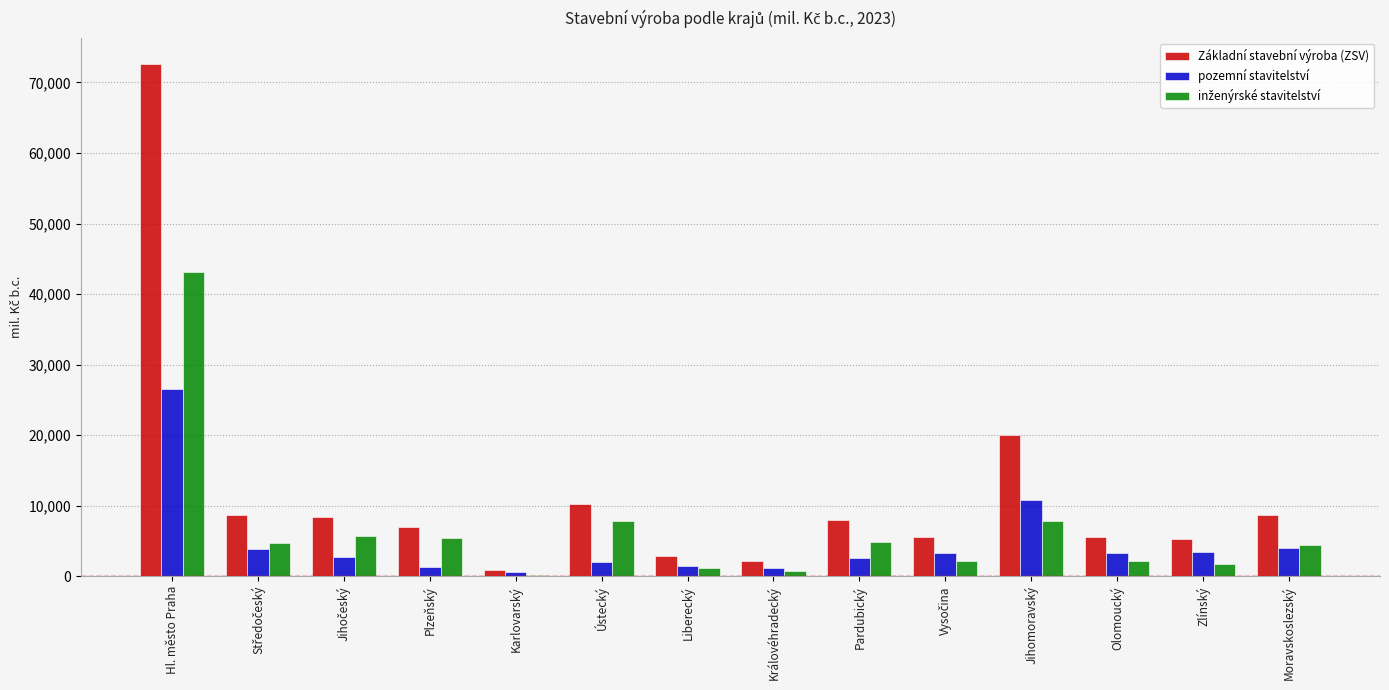

Which series has the largest range (max minus min)?

Základní stavební výroba (ZSV)